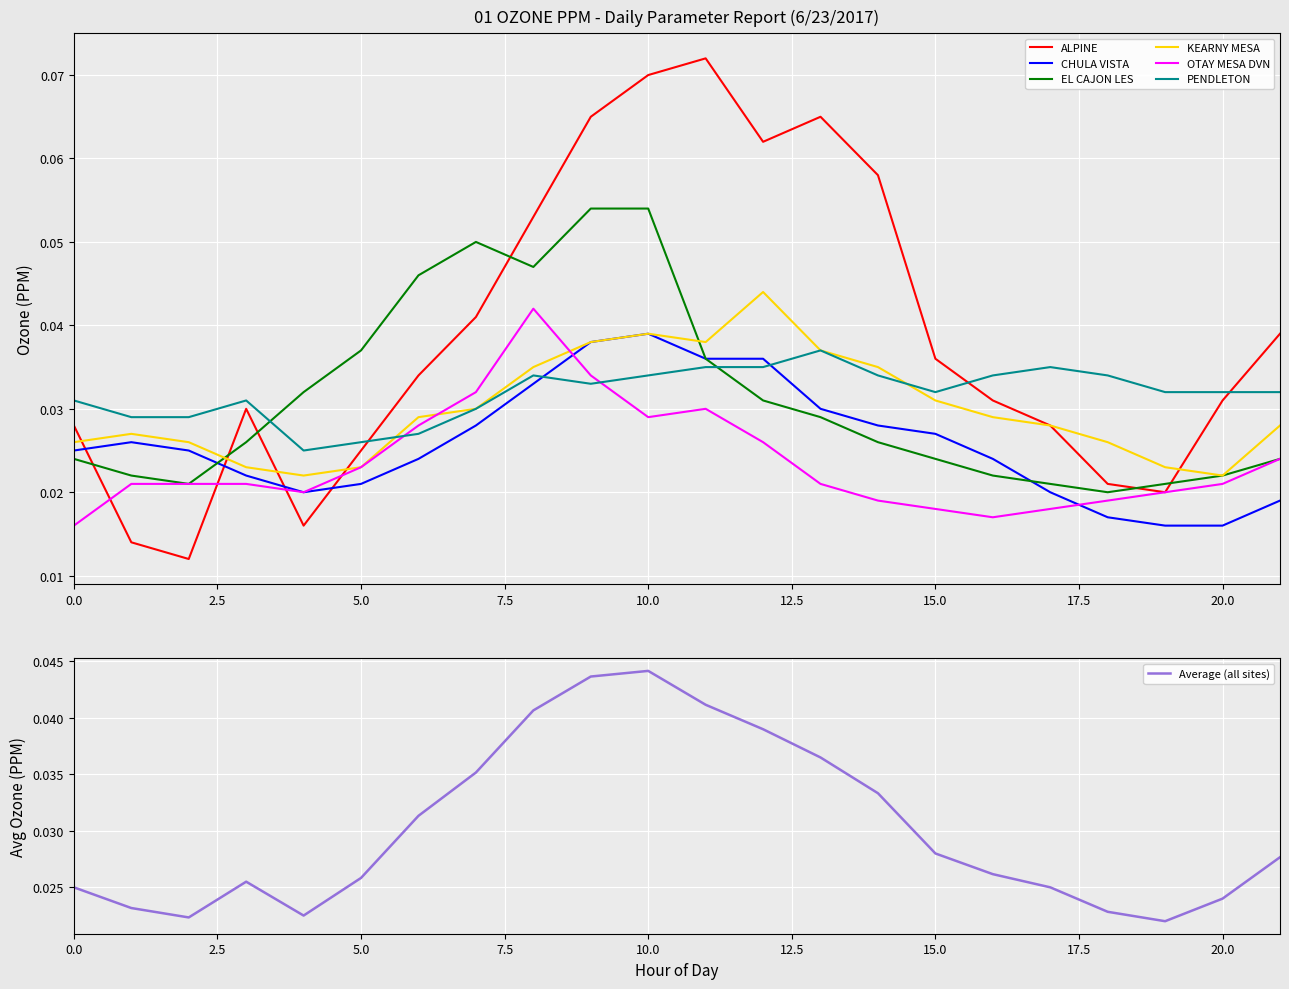

After their last crossing, which series has the higher values: PENDLETON or OTAY MESA DVN?

PENDLETON